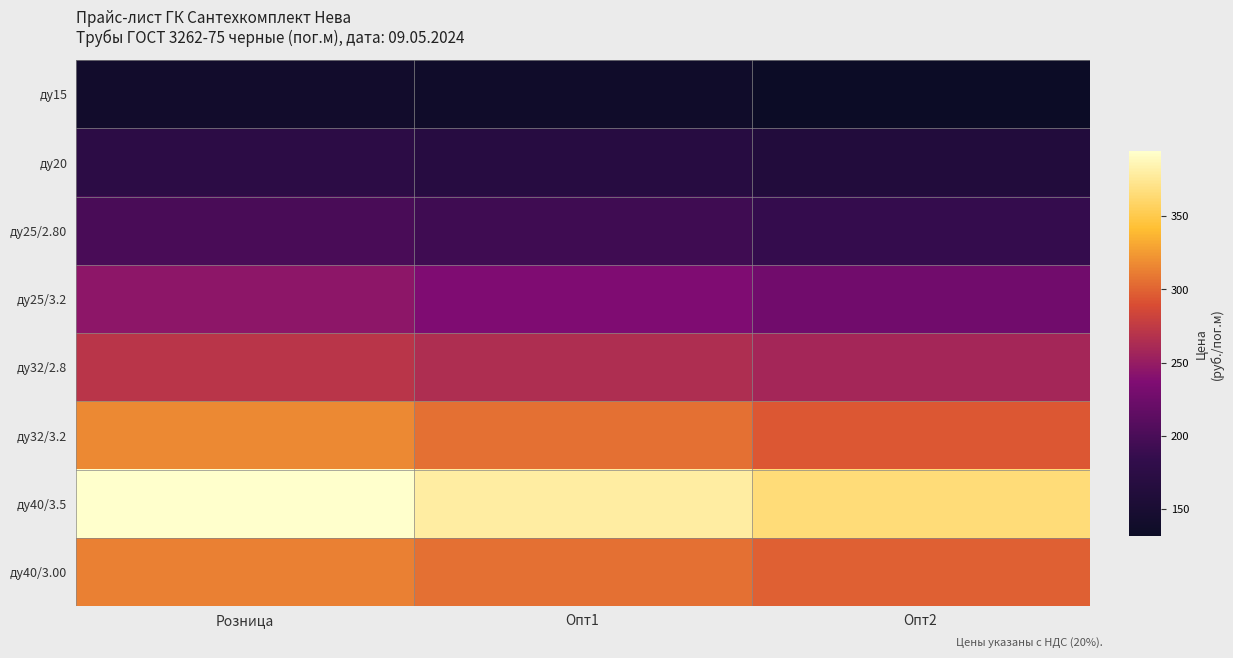

Which label corresponds to the largest value in the chart?

Розница